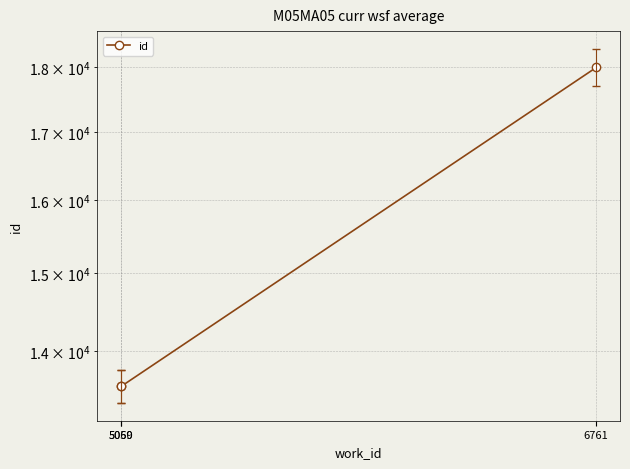

Rank the categories by value from lowest to highest.

5059, 5060, 6761